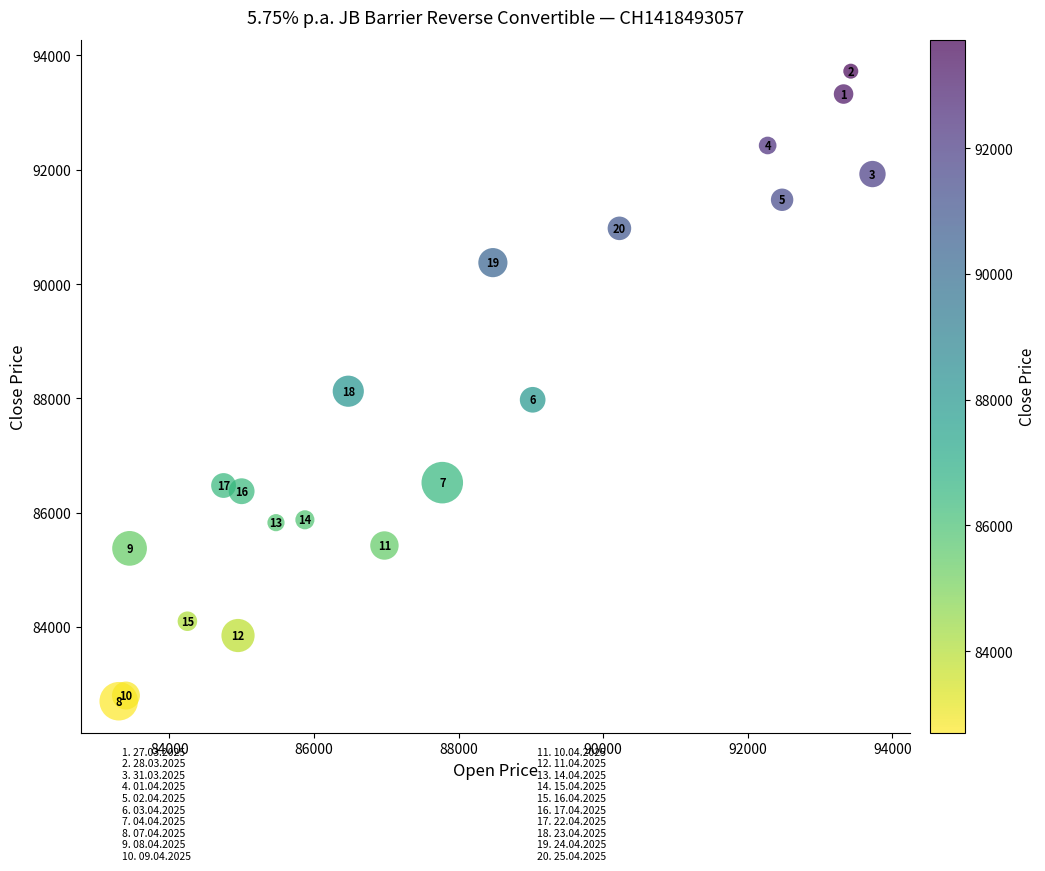

What Y value in the scatter plot is closest to 88212?

88125